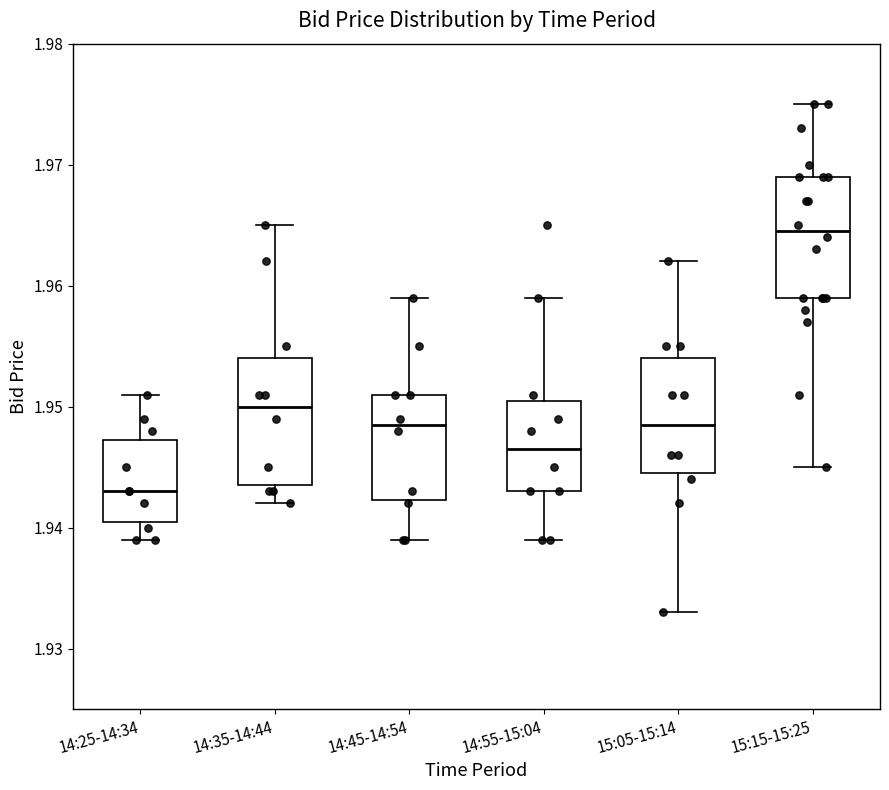

Reading left to right, read every box against the y-axis: the position of its median line, the range the box covers, and the ends of its whiskers. The values are not printed on the chart, so give them approximately, as read against the axis.

14:25-14:34: median 1.943, box 1.941 to 1.947, whiskers 1.939 to 1.951
14:35-14:44: median 1.950, box 1.944 to 1.954, whiskers 1.942 to 1.965
14:45-14:54: median 1.949, box 1.942 to 1.951, whiskers 1.939 to 1.959
14:55-15:04: median 1.947, box 1.943 to 1.951, whiskers 1.939 to 1.959
15:05-15:14: median 1.949, box 1.945 to 1.954, whiskers 1.933 to 1.962
15:15-15:25: median 1.965, box 1.959 to 1.969, whiskers 1.945 to 1.975